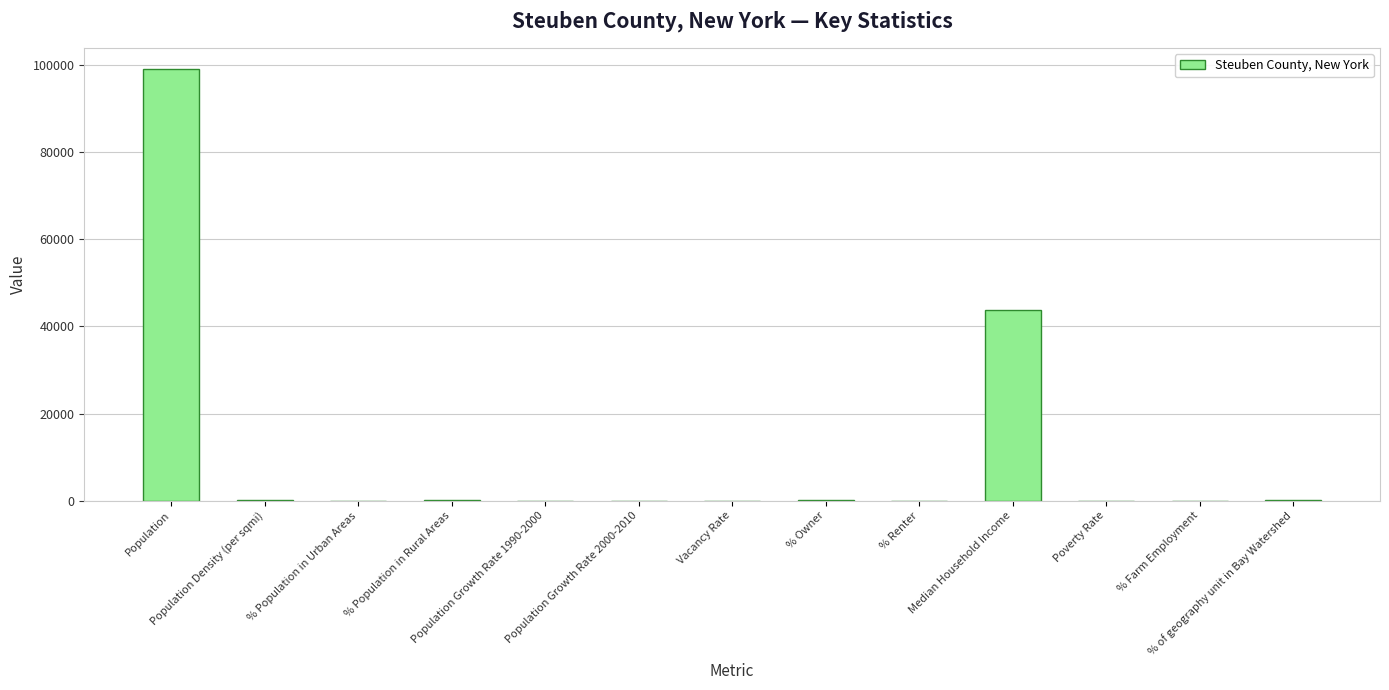

What is the maximum value shown in the chart?

98990.0